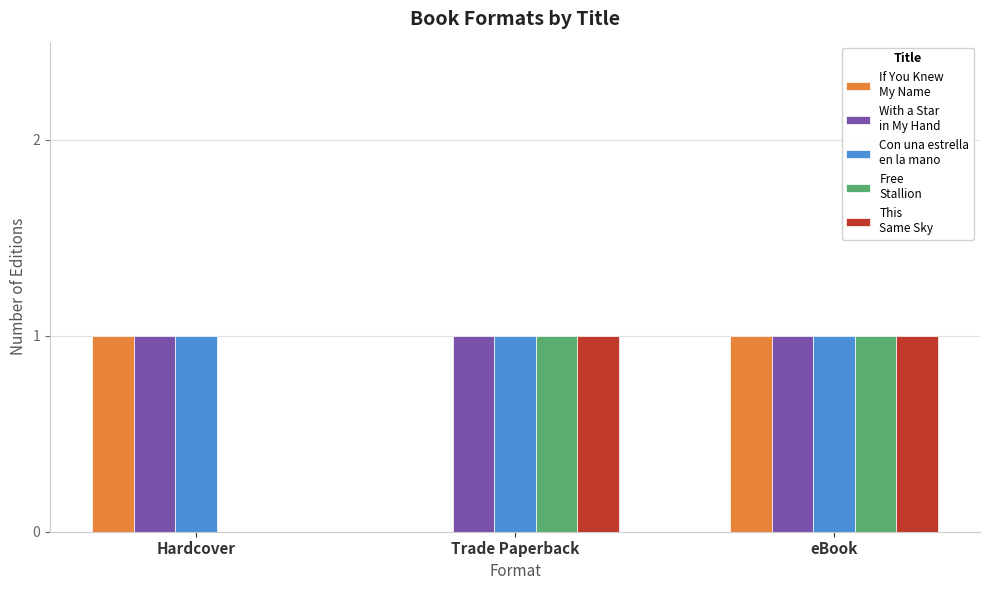

At which category is the sum across all series the highest?

eBook